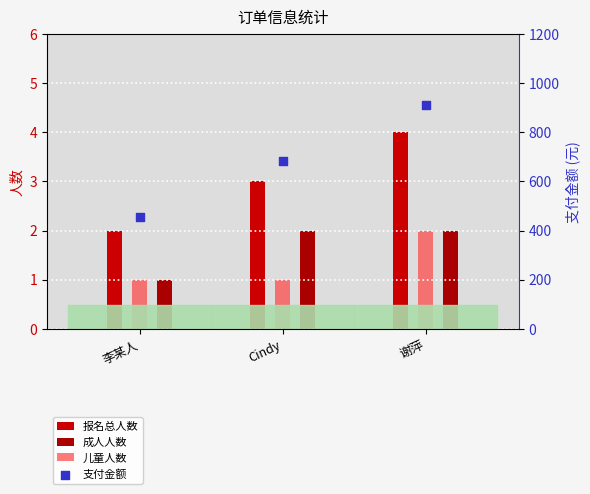

Which series contains the lowest Y value?

成人人数